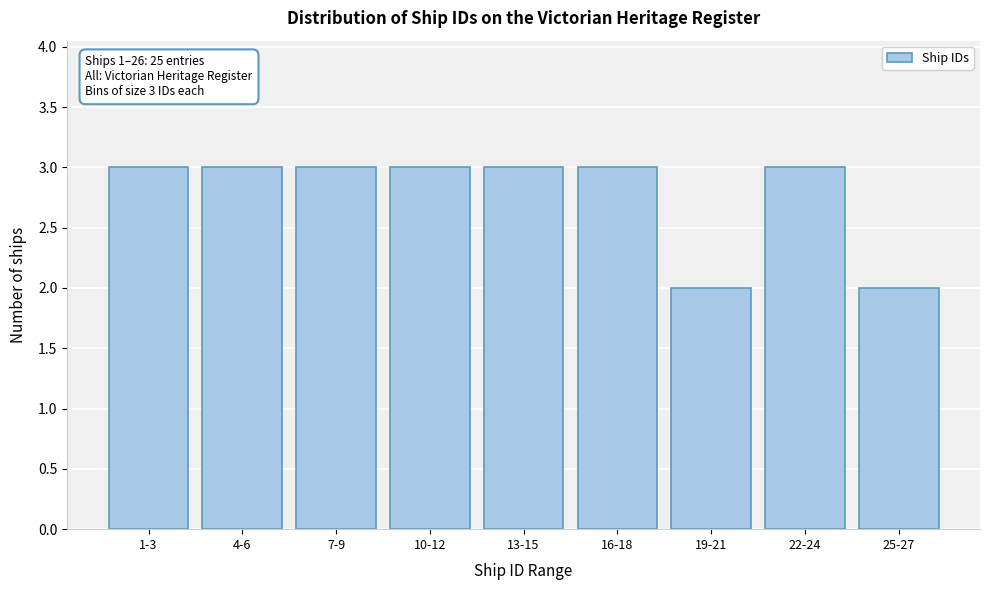

Reading left to right, extract all data points from this chart.

3	3	3	3	3	3	2	3	2